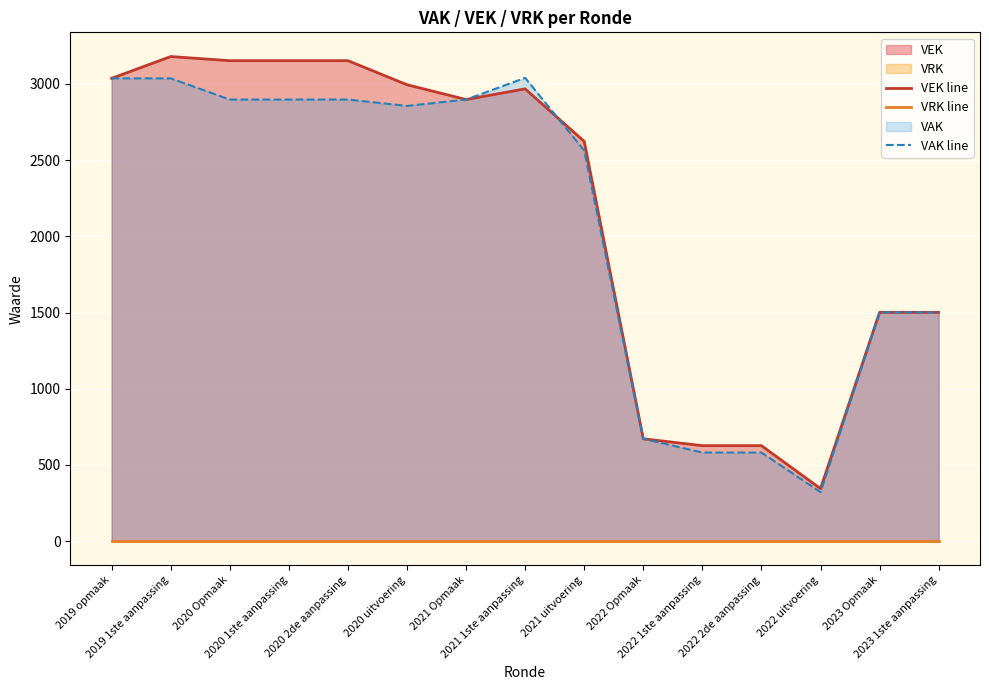

What is the minimum value for VAK line?

321